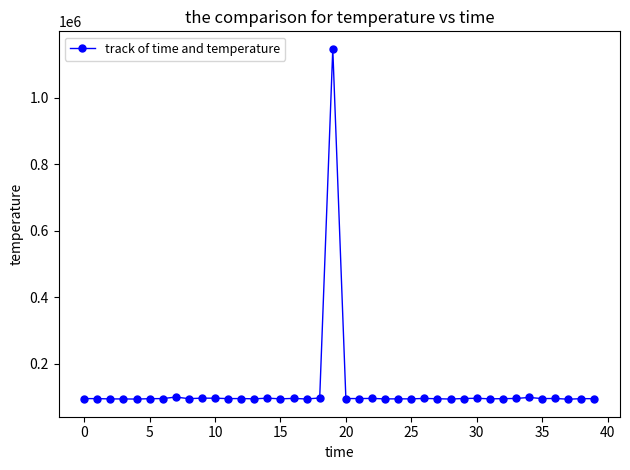

What is the greatest value displayed?

1146205